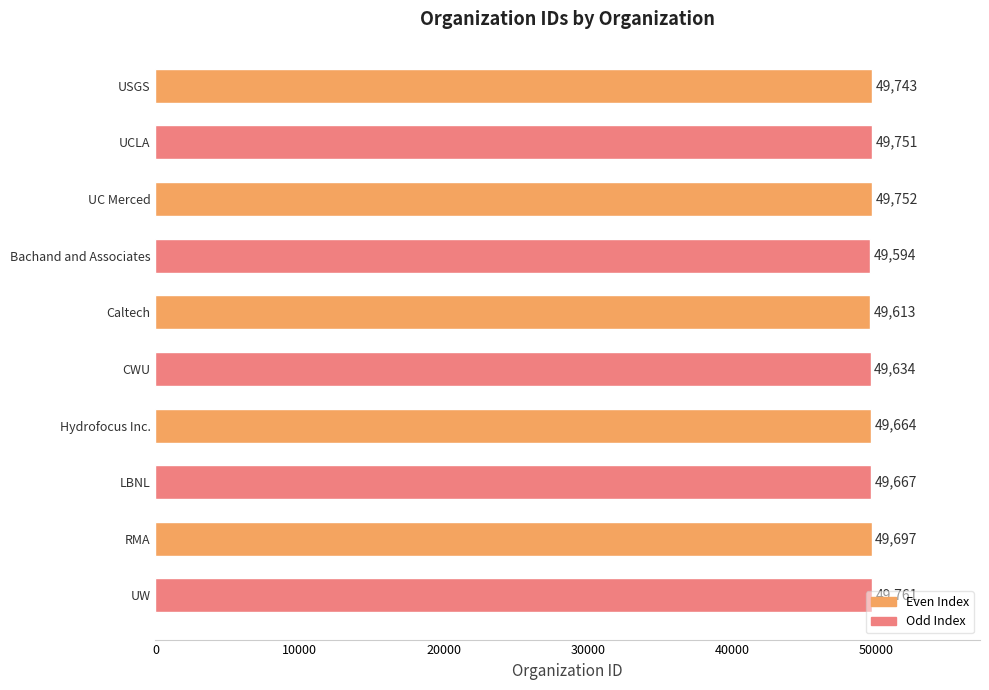

Does the chart contain any negative values?

No